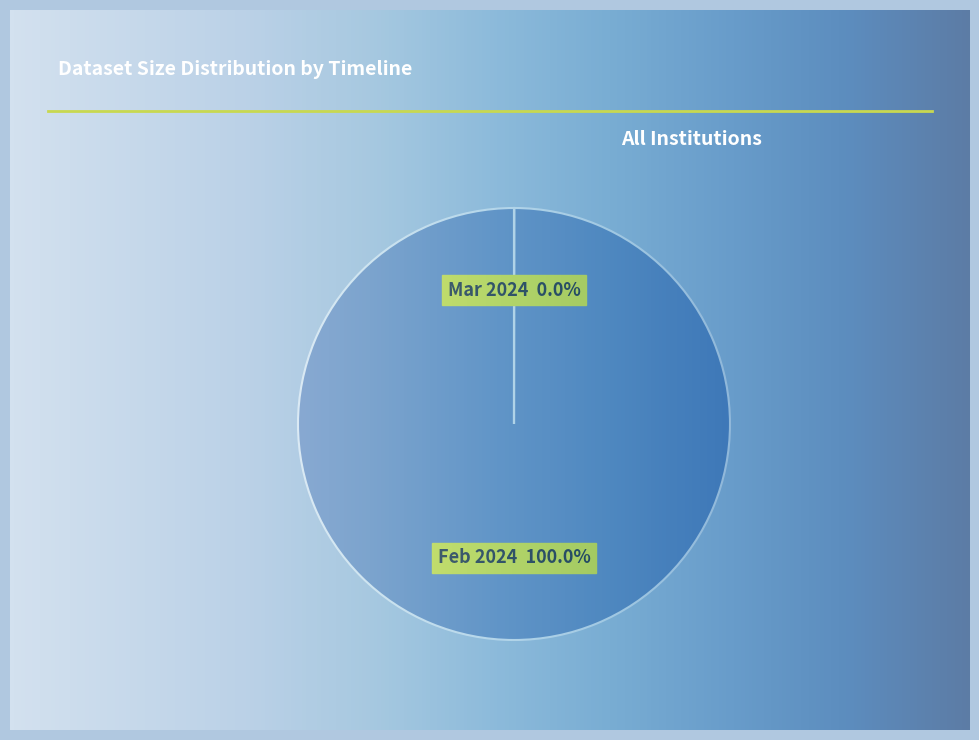

Is it true that 2024-03-01T00:00:00.000Z is 1% of the pie?

False